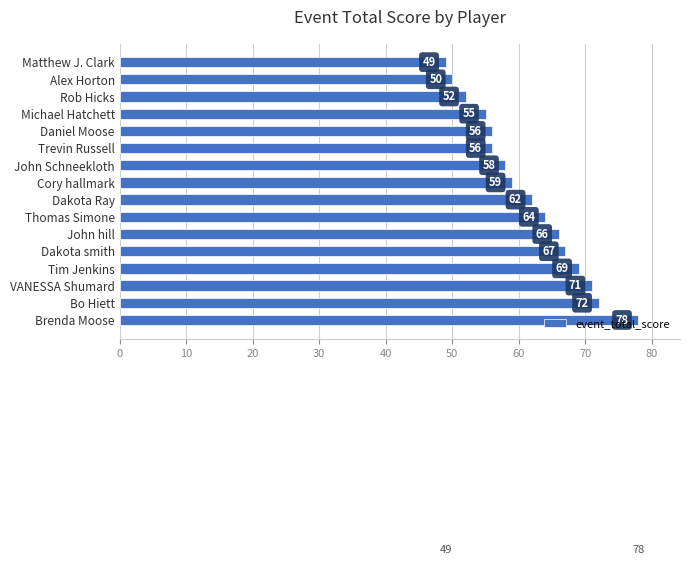

Is it true that the value at Dakota smith is 67?

True